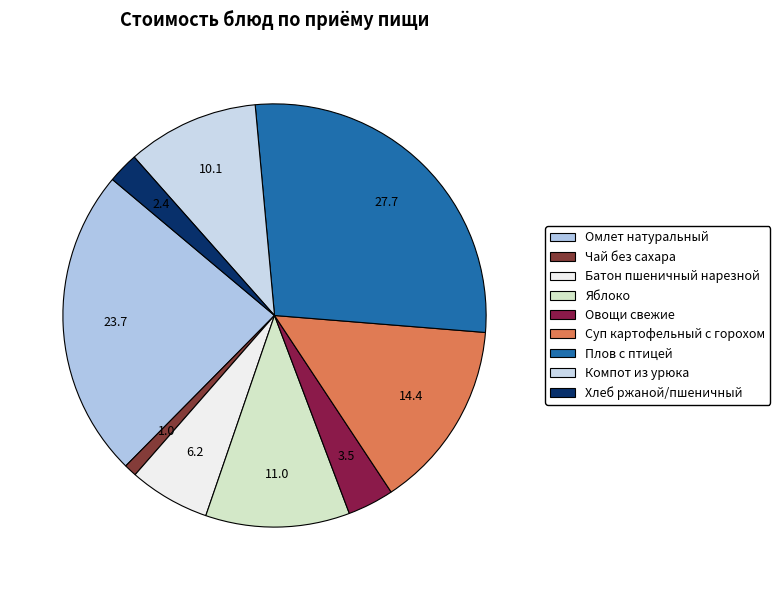

Count the number of slices in the pie.

9